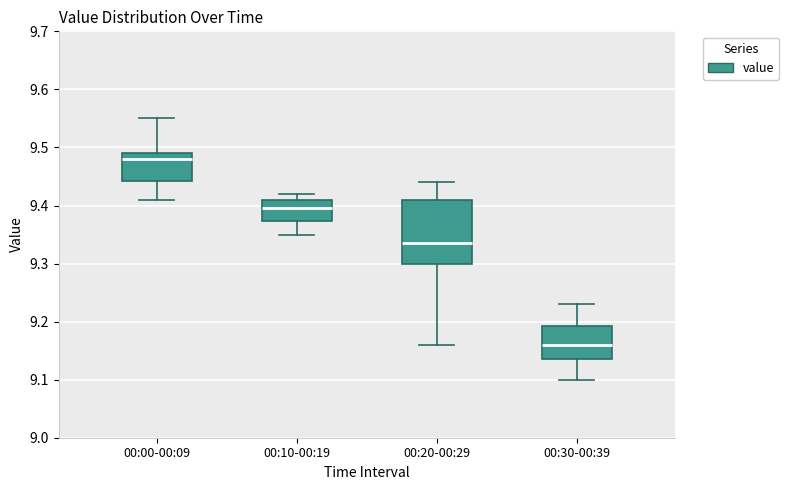

Where does the median line of the box for 00:30-00:39 sit on the y-axis? The values are not printed on the chart, so give them approximately, as read against the axis.

9.16